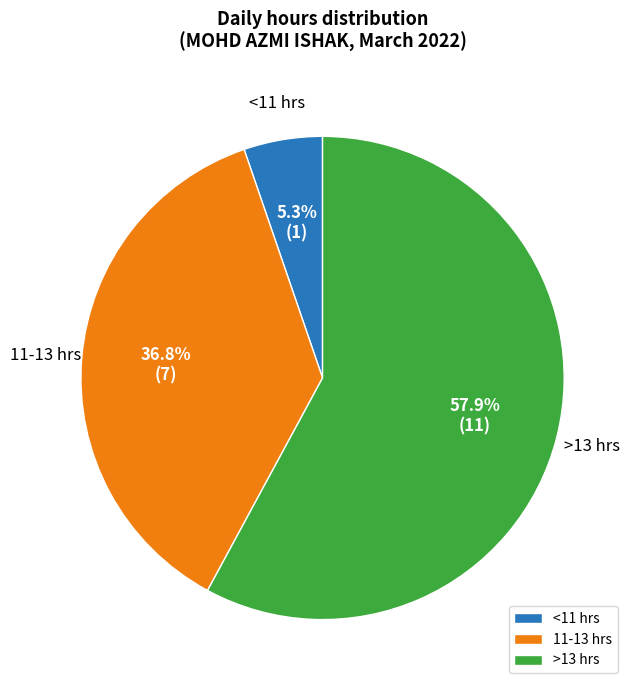

What percentage do >13 hrs and 11-13 hrs together represent?

94.7%